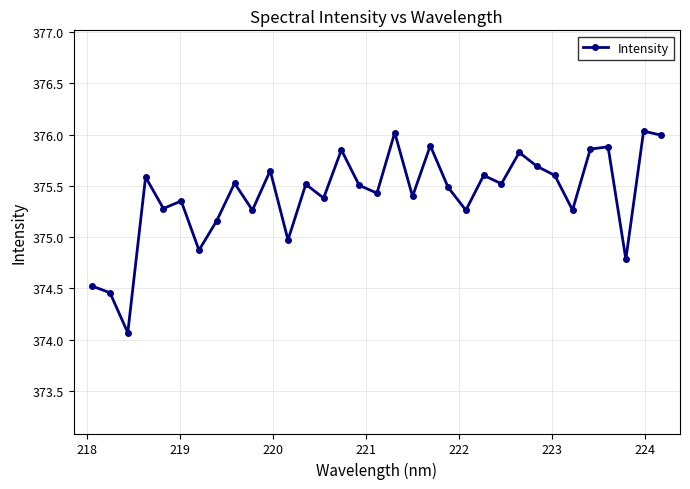

What is the minimum value shown in the chart?

374.1